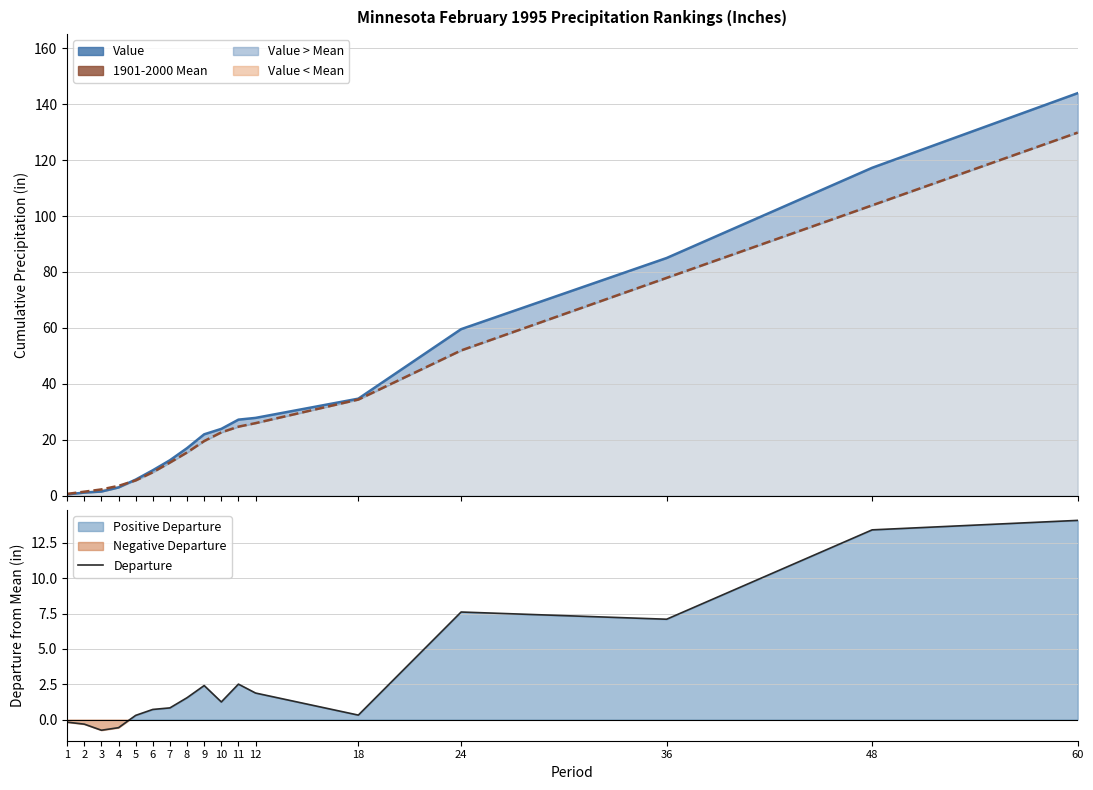

True or false: 1901-2000 Mean and Departure cross at least once.

False